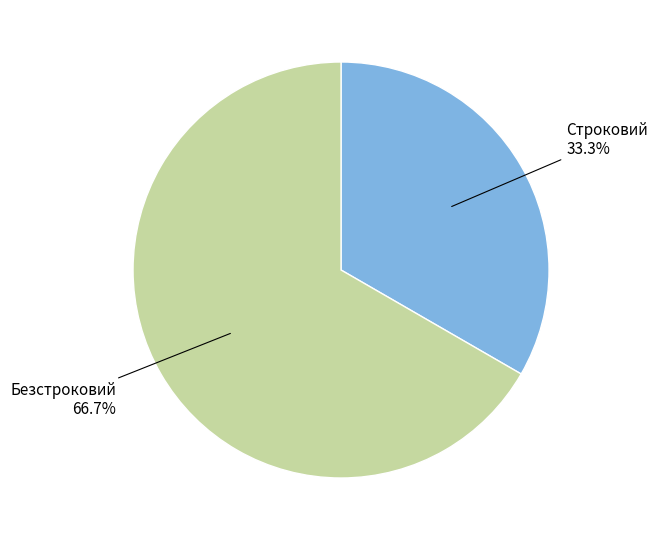

Count the number of slices in the pie.

2